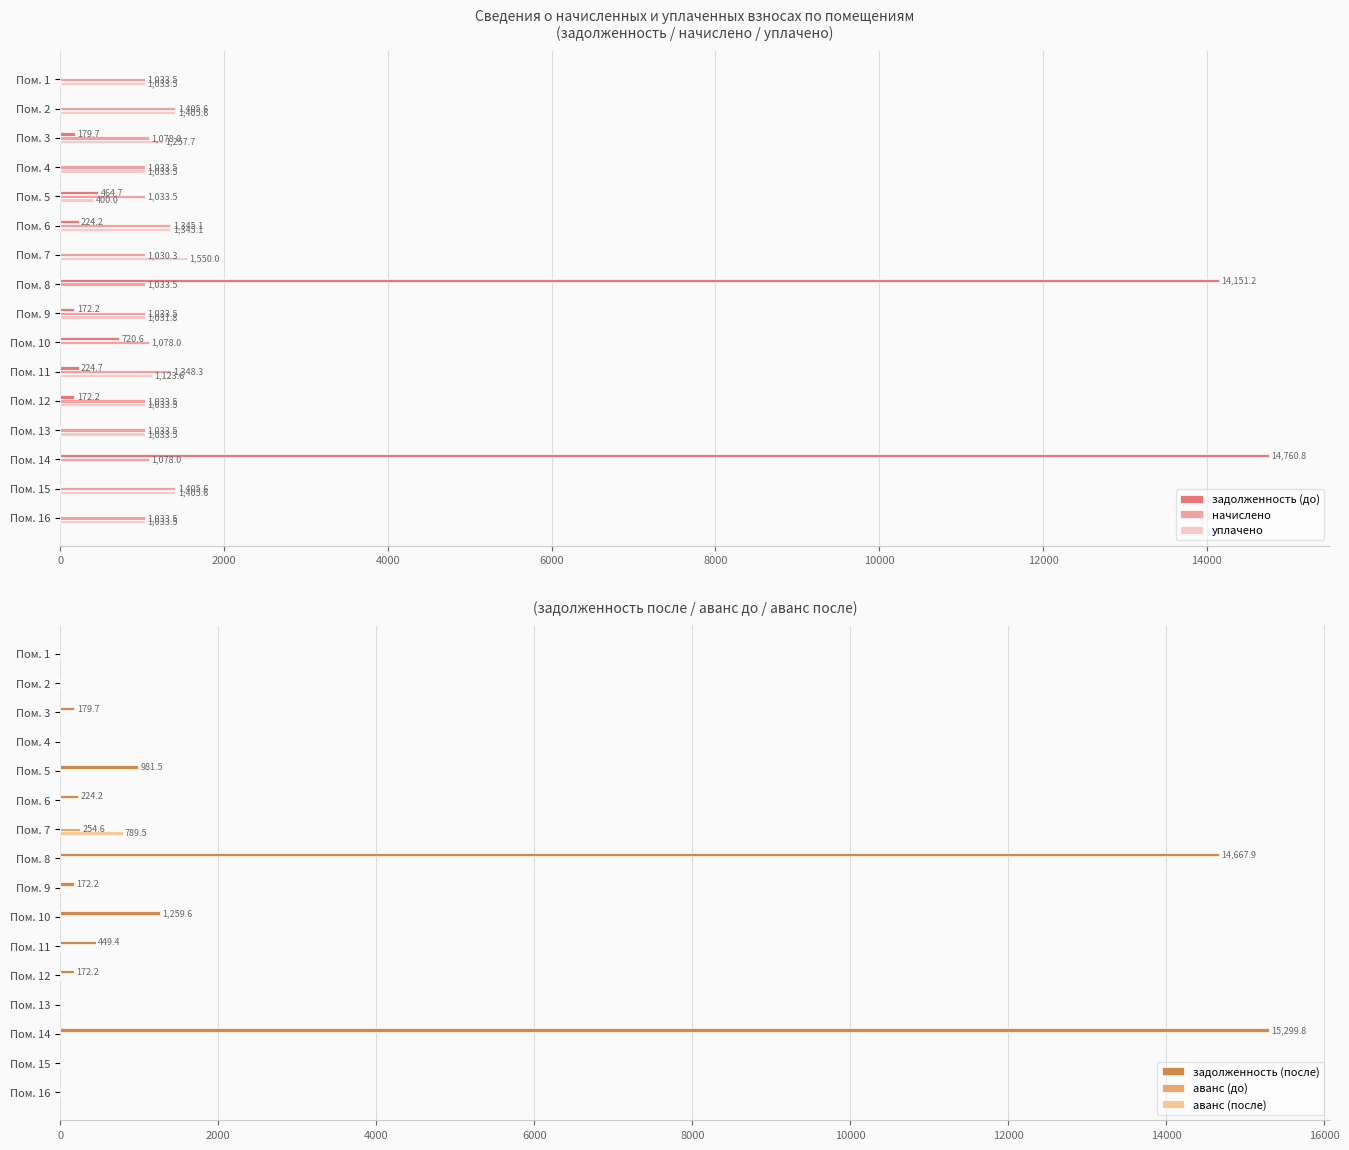

What is the maximum value shown in the chart?

15299.8